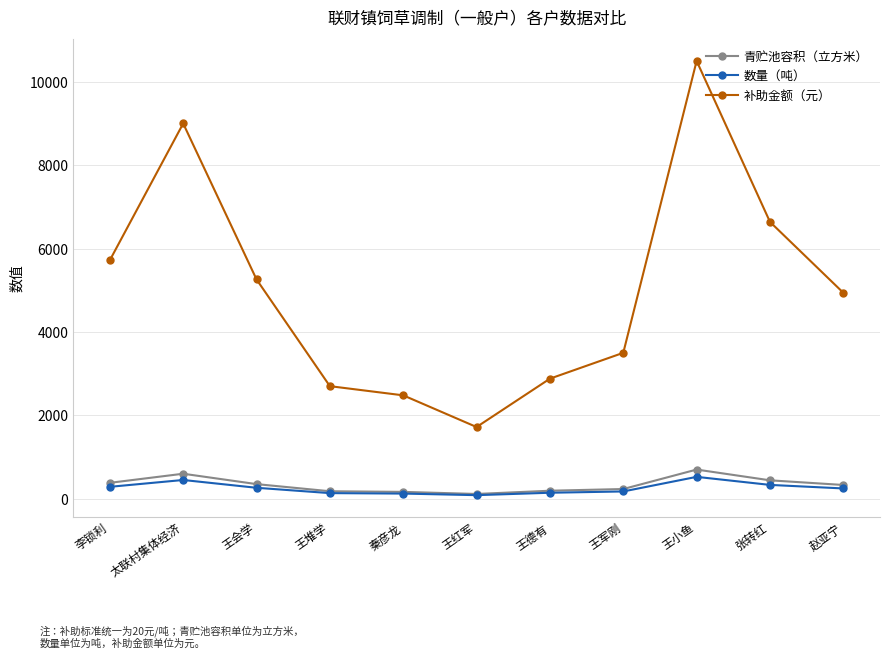

What is the difference between the maximum and minimum values in the 青贮池容积（立方米） series?

585.6